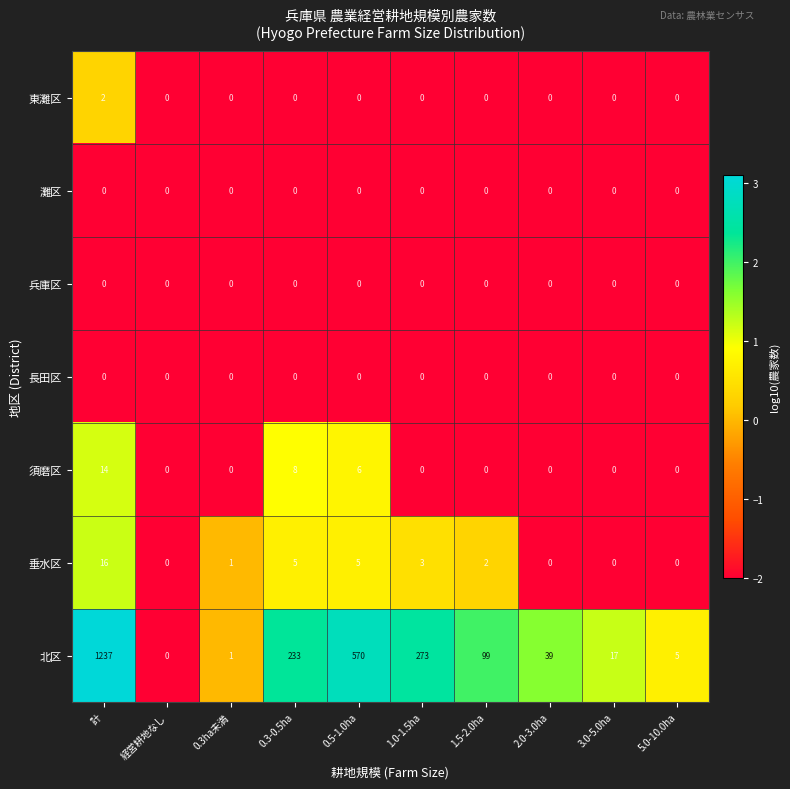

Between 3.0-5.0ha and 5.0-10.0ha, which series saw the biggest shift?

北区